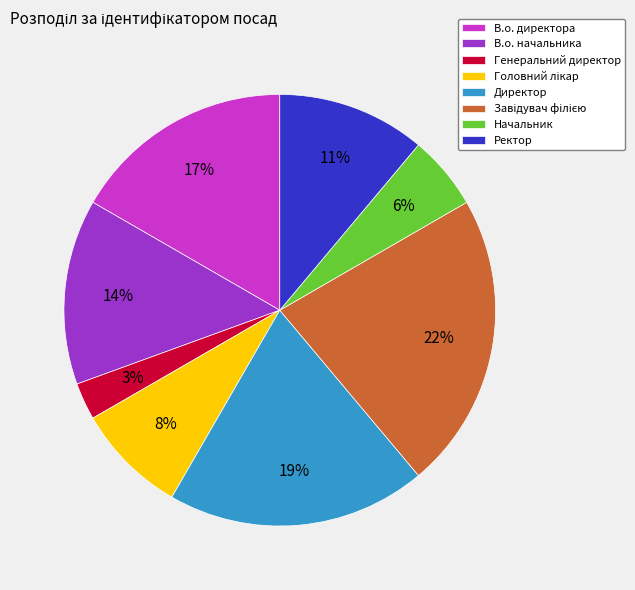

How many segments does this pie chart have?

8